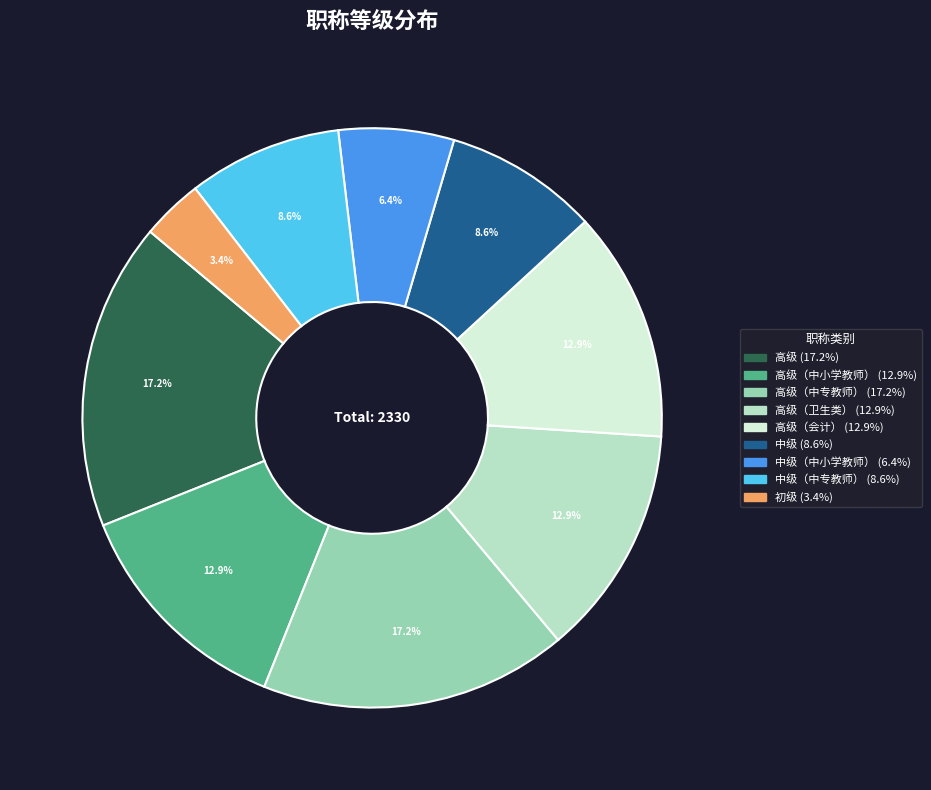

How many segments does this pie chart have?

9